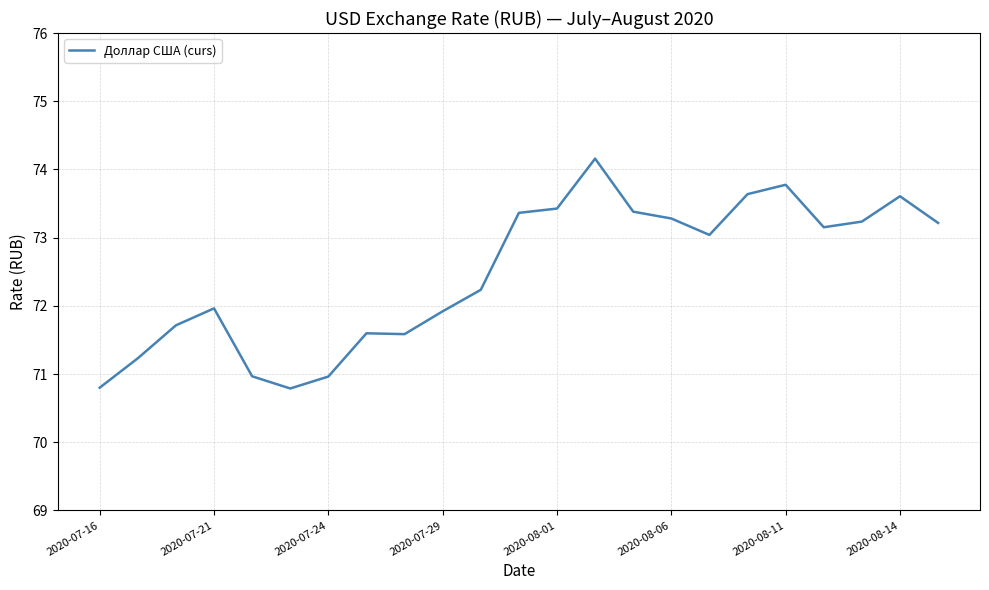

What is the difference between the maximum and minimum values?

3.4